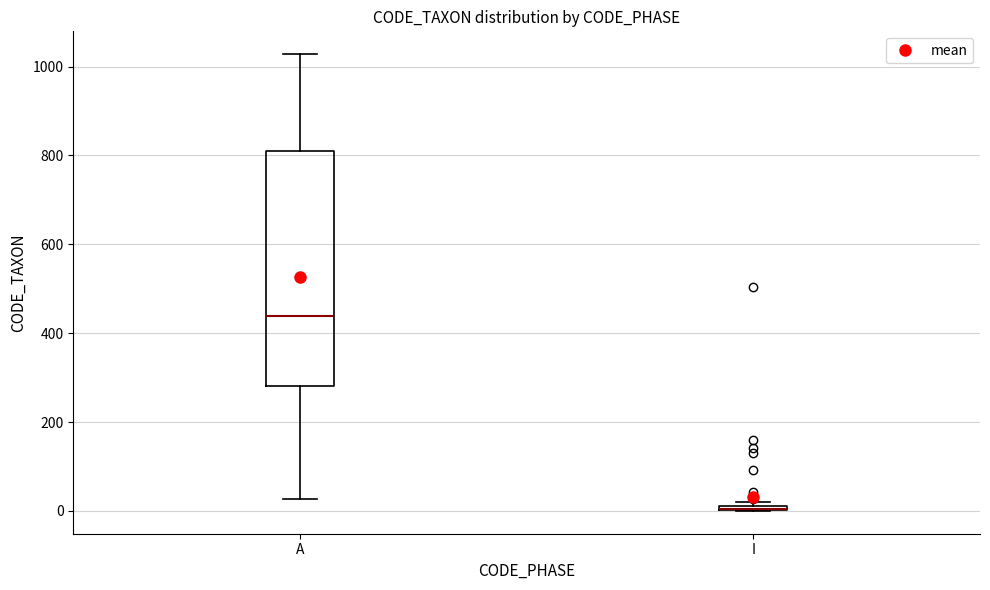

Which box is the tallest, from its lower edge to its upper edge?

A